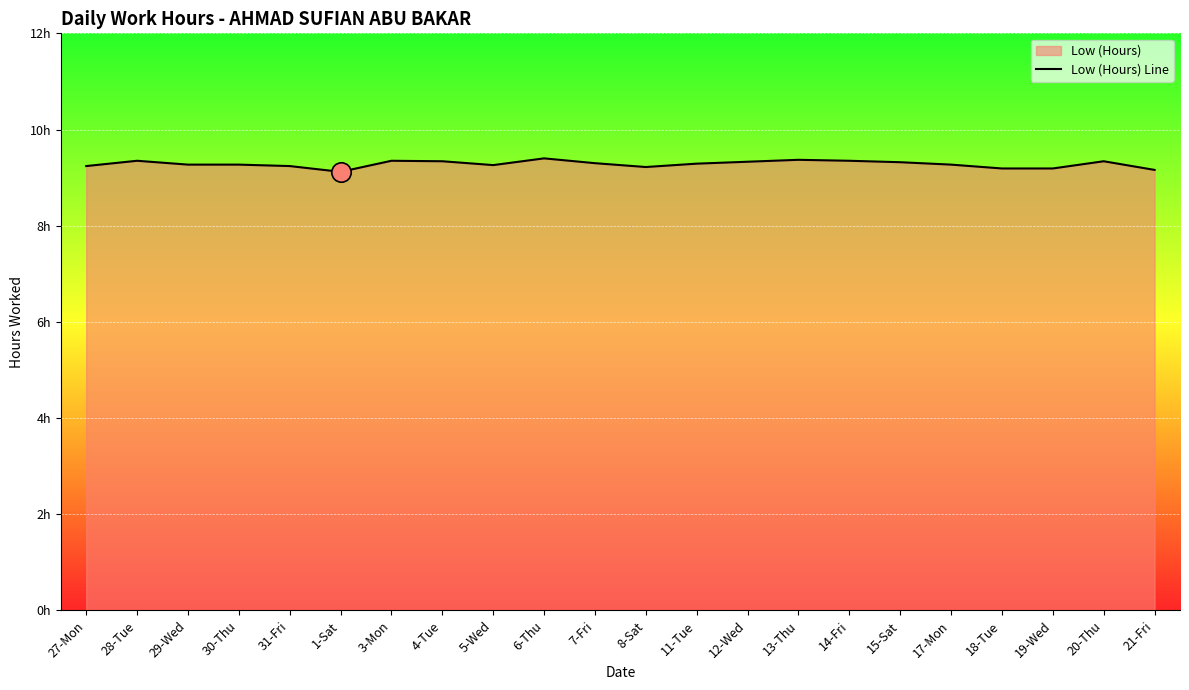

List the labels in order of value, smallest first.

1-Sat, 21-Fri, 18-Tue, 19-Wed, 8-Sat, 27-Mon, 31-Fri, 5-Wed, 29-Wed, 30-Thu, 17-Mon, 11-Tue, 7-Fri, 15-Sat, 12-Wed, 4-Tue, 20-Thu, 28-Tue, 3-Mon, 14-Fri, 13-Thu, 6-Thu